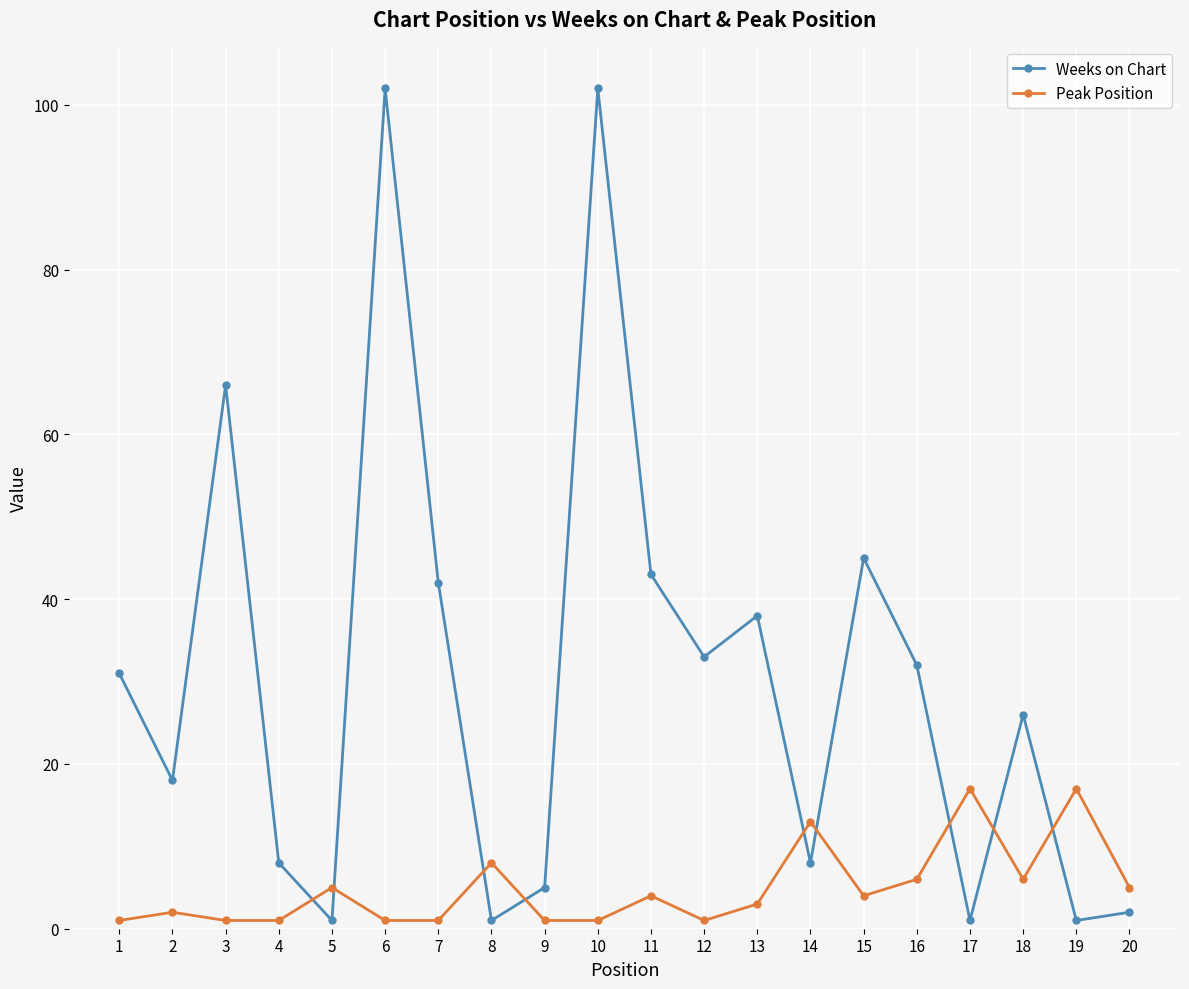

What is the difference between the maximum and second lowest values in the Weeks on Chart series?

101